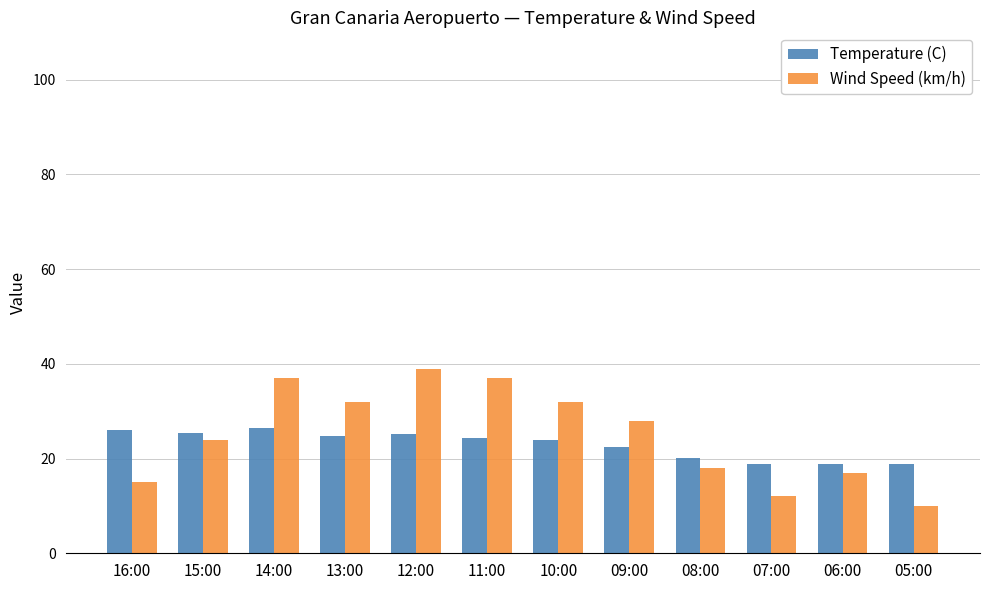

What is the approximate value of Temperature (C) at 15:00?

25.3